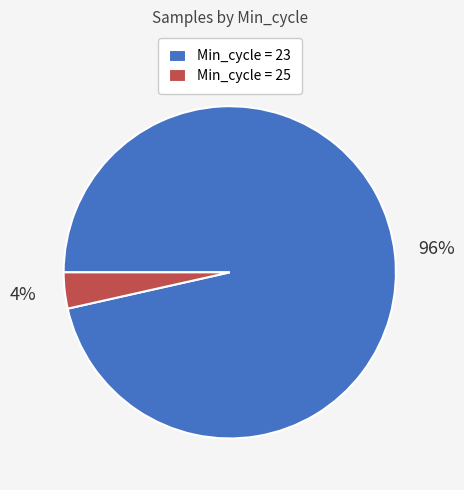

Rank the categories by value from lowest to highest.

Min_cycle = 25, Min_cycle = 23